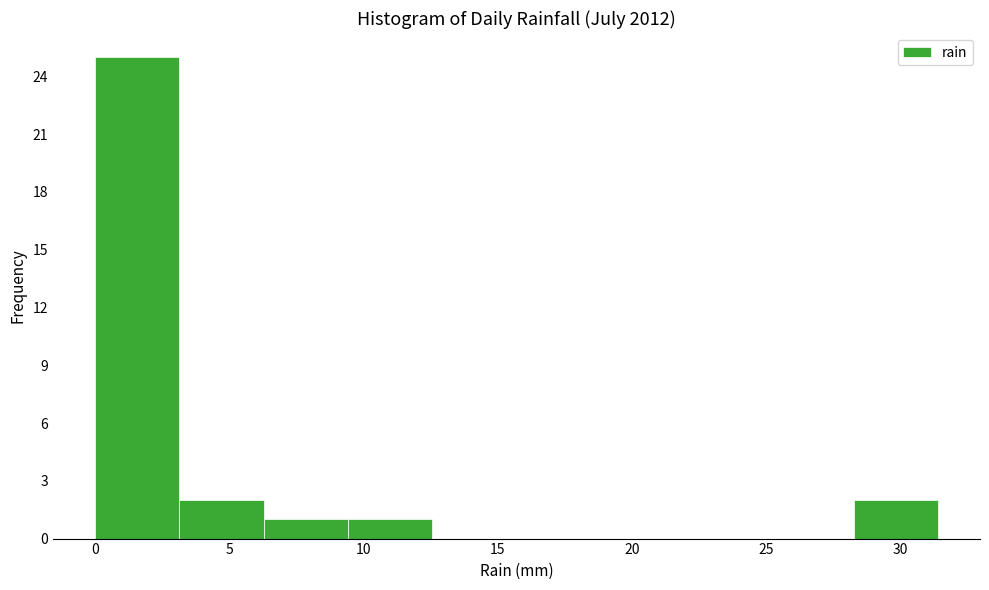

Reading left to right, transcribe this chart: for each bar, give the range it covers on the x-axis and its height. Neither the bar edges nor the heights are printed on the chart, so give them approximately, as read against the axes.

0.0 to 3.0: 25
3.0 to 6.5: 2
6.5 to 9.5: 1
9.5 to 12.5: 1
12.5 to 15.5: 0
15.5 to 19.0: 0
19.0 to 22.0: 0
22.0 to 25.0: 0
25.0 to 28.5: 0
28.5 to 31.5: 2